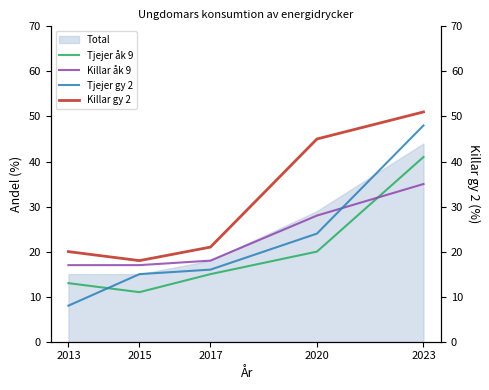

What is the value of the Killar gy 2 point at the 4th from the left?

45